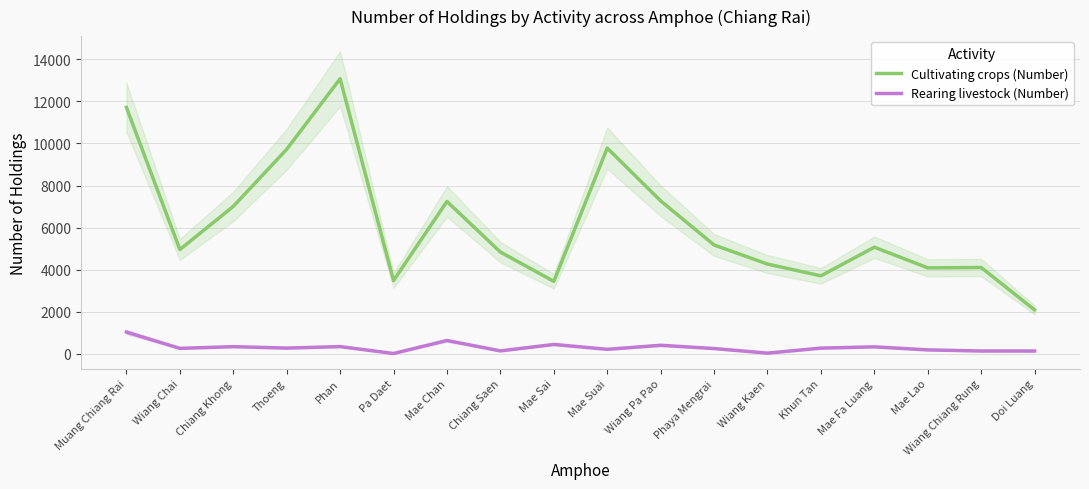

The value of Cultivating crops (Number) at Mae Chan is 12516. True or false?

False